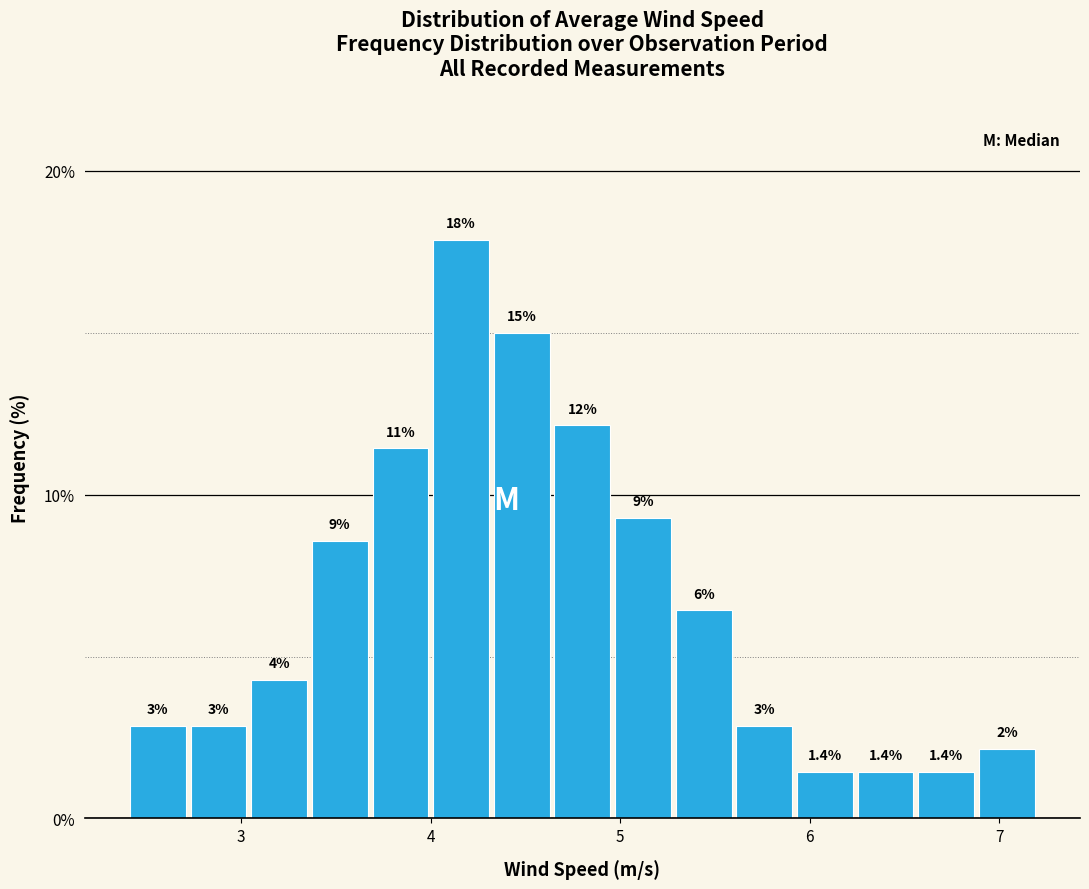

Around what value on the x-axis is the tallest bar? Give the approximate position of its centre, as read against the axis.

4.2